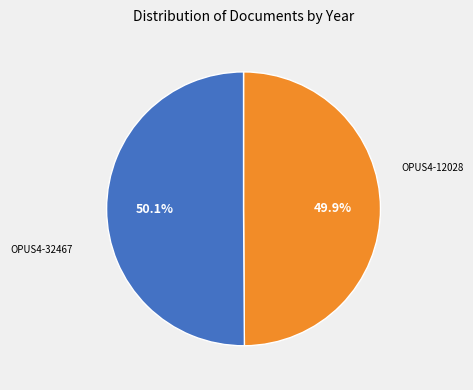

Count the number of slices in the pie.

2